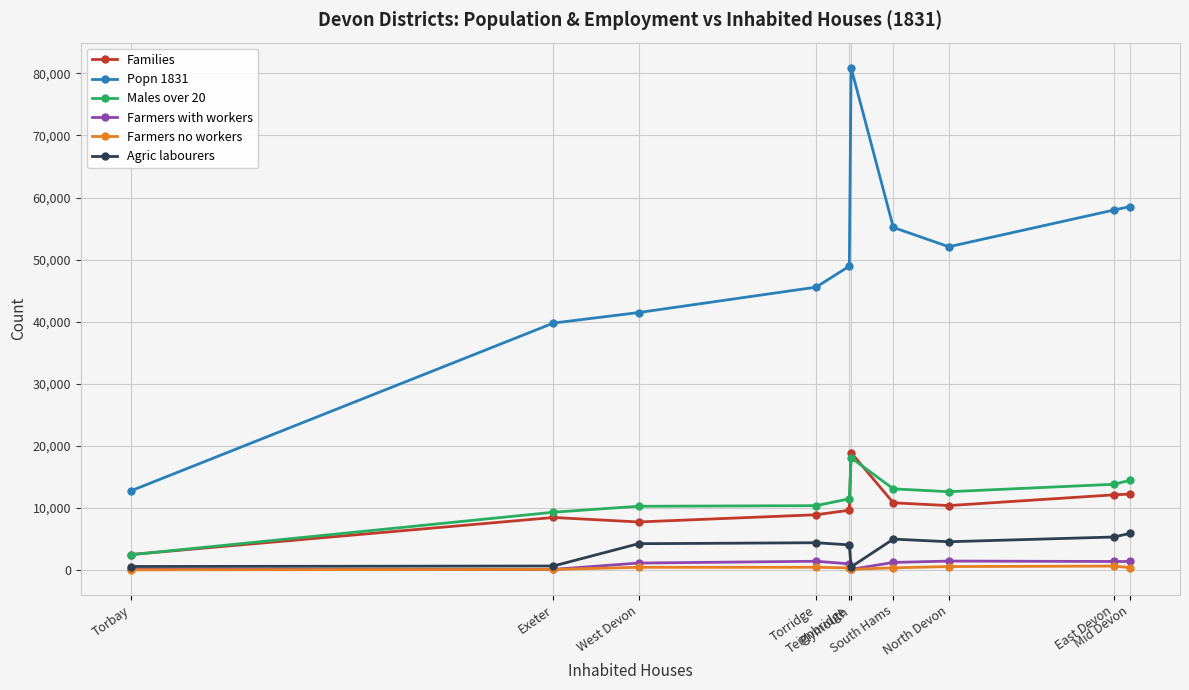

At which category does the chart reach its peak across all series?

Plymouth